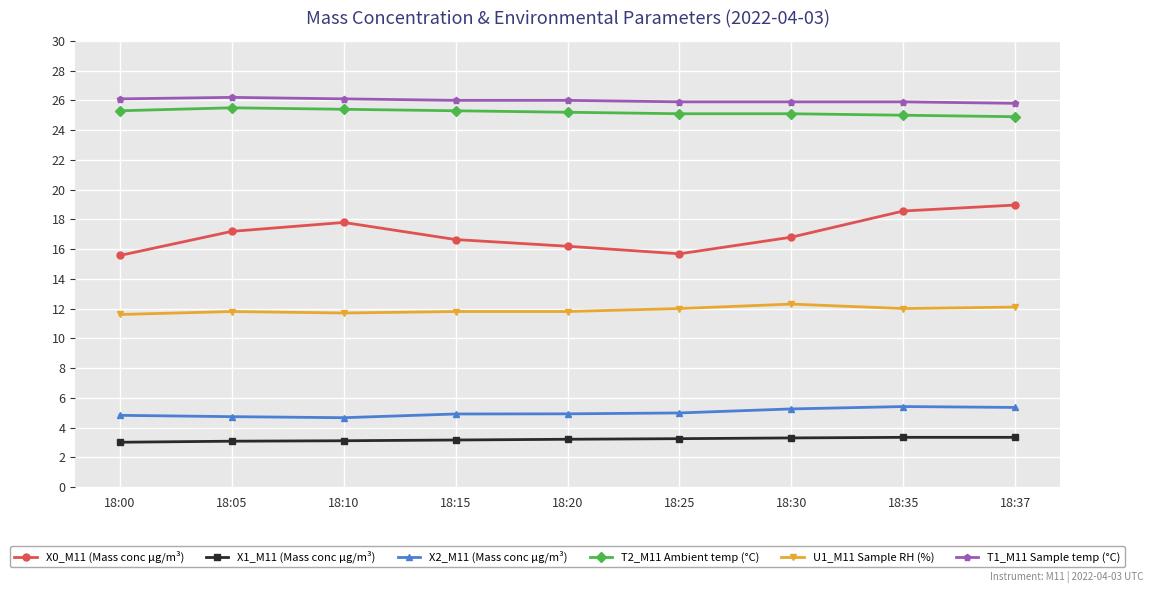

The X0_M11 (Mass conc μg/m³) series shows 10.5 at 18:25. True or false?

False